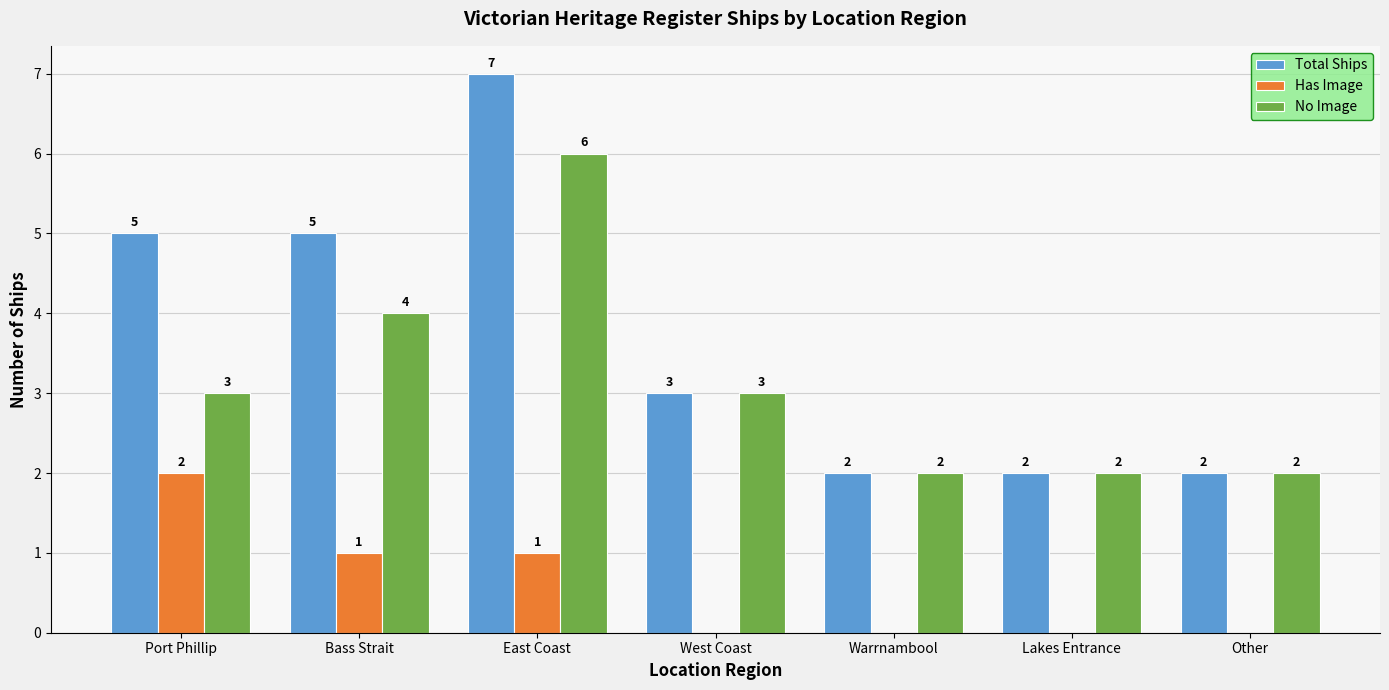

The value of No Image at Warrnambool is 2. True or false?

True